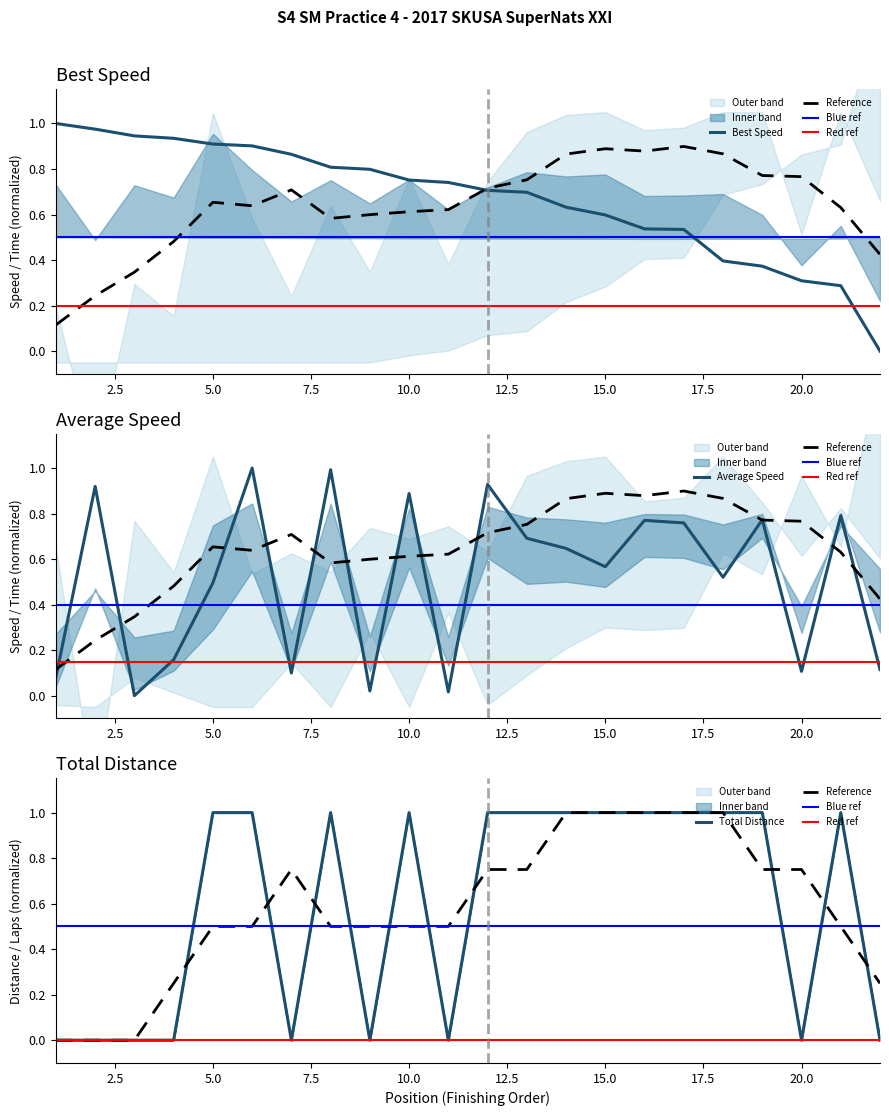

At which category does Total Laps reach its first local valley?

7